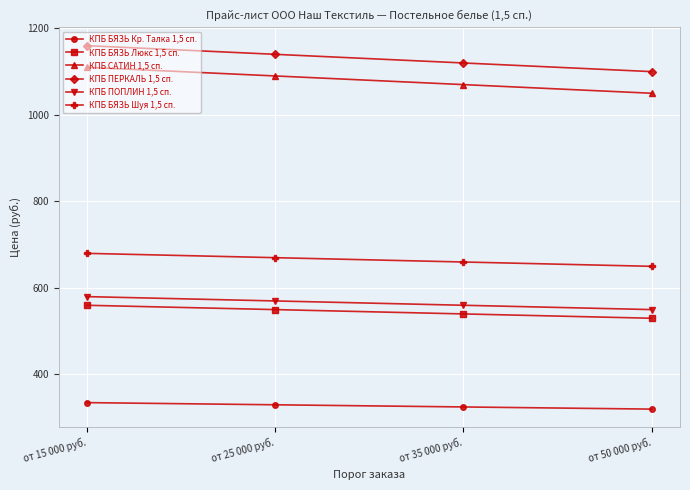

Where does the КПБ БЯЗЬ Кр. Талка 1,5 сп. series first go above 330?

от 15 000 руб.